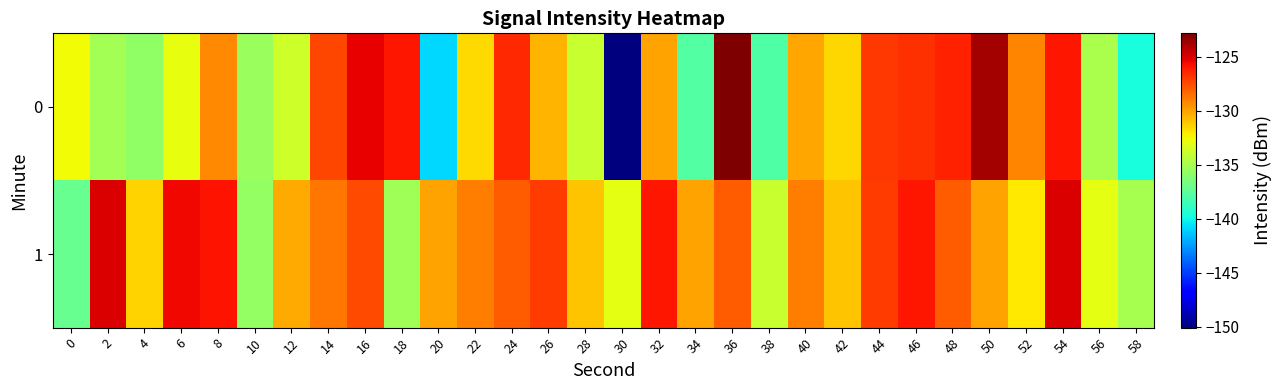

Count the number of data series in this chart.

2